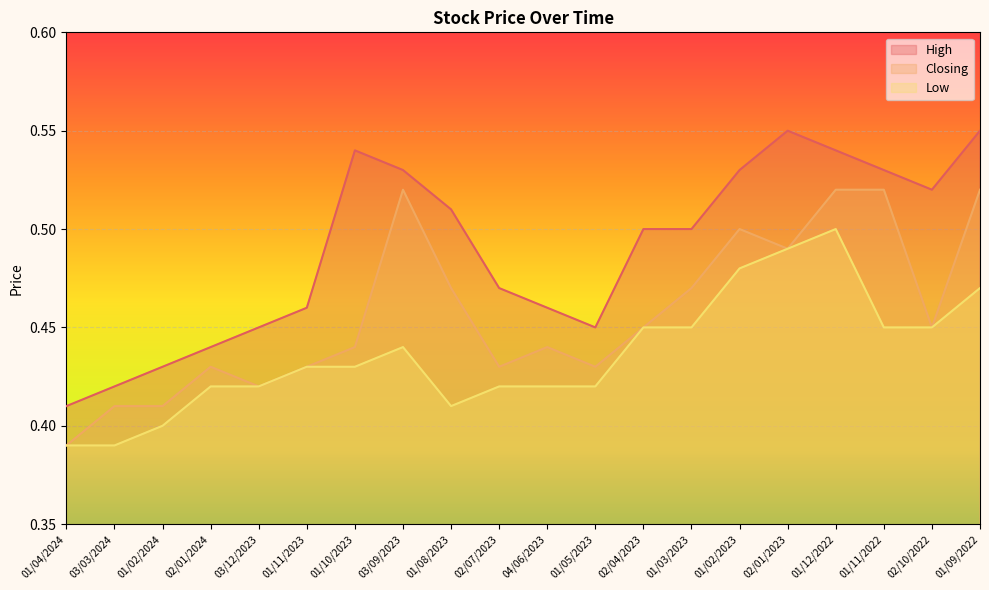

True or false: Closing and Low cross at least once.

False